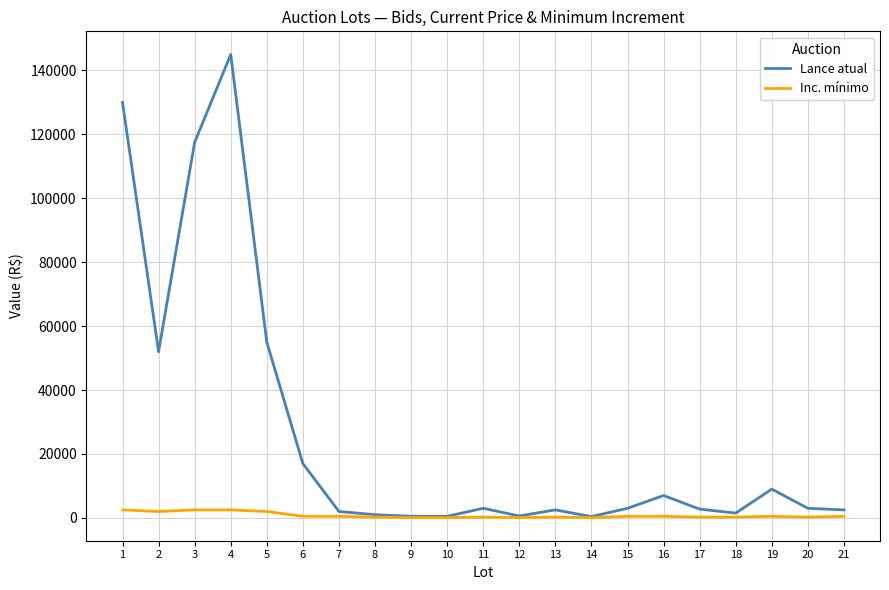

What is the difference between the maximum and minimum values in the Lance atual series?

144600